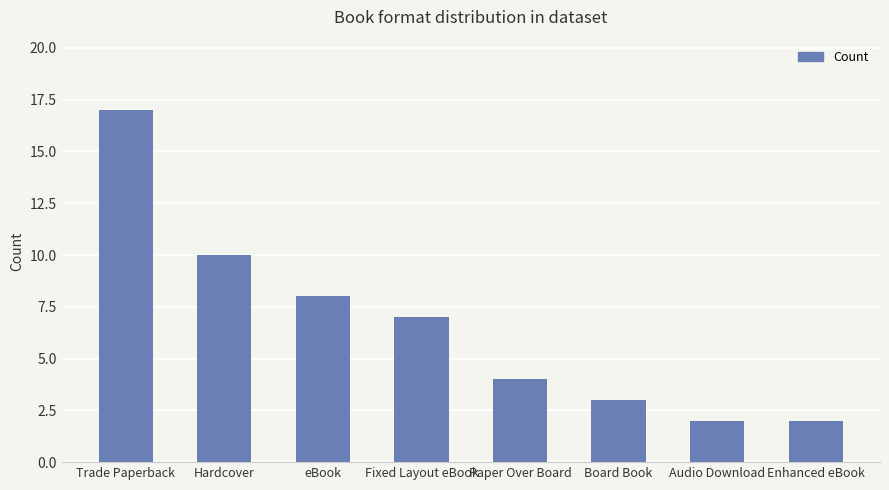

The value at Hardcover is 10. True or false?

True